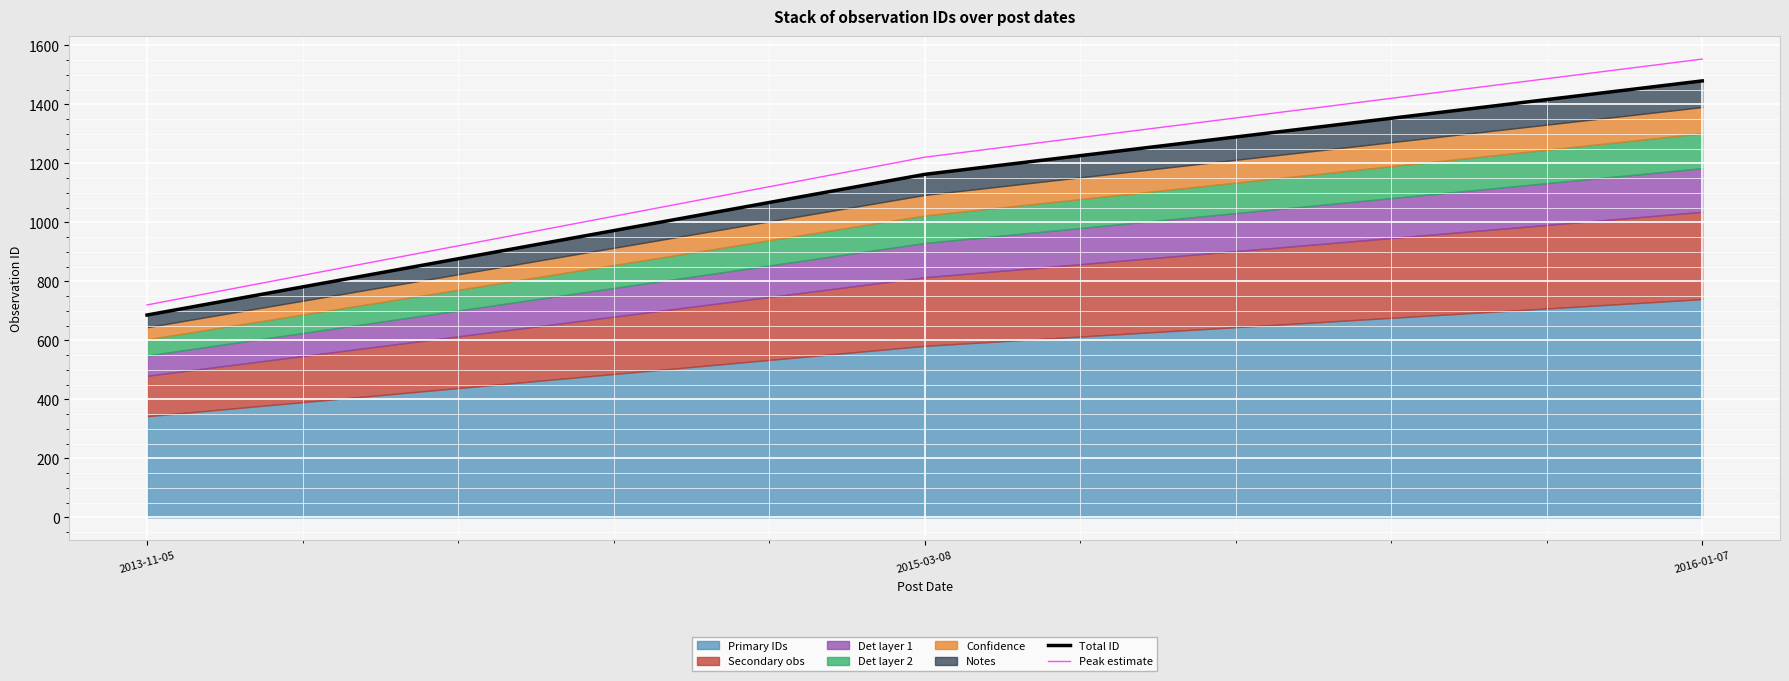

Rank the categories by Peak estimate value from lowest to highest.

2013-11-05, 2015-03-08, 2016-01-07